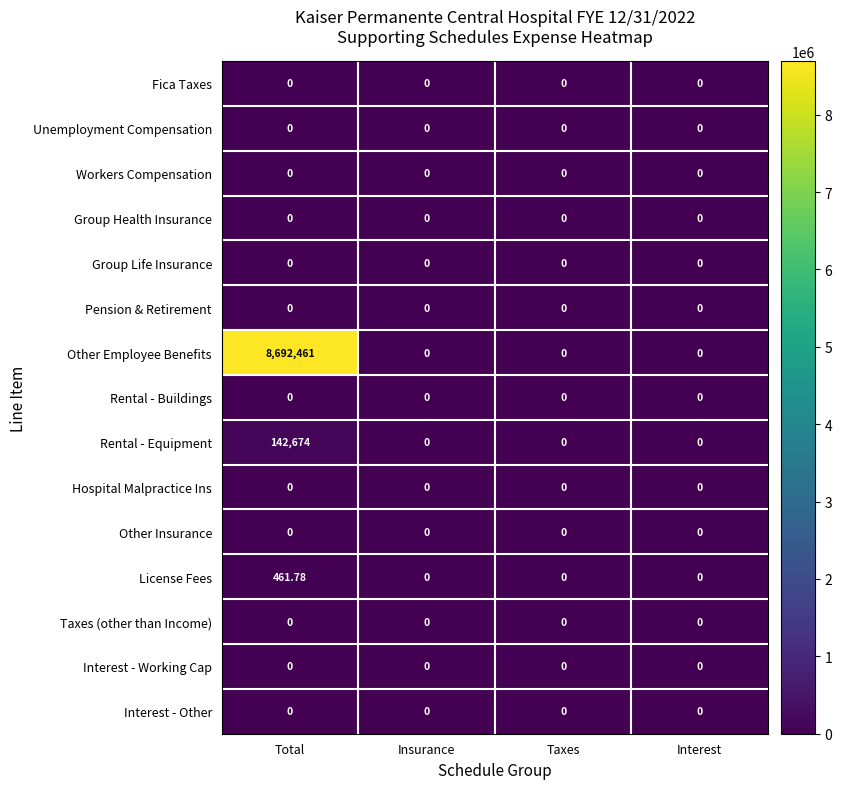

Is the value of Other Employee Benefits at Total greater than the value of Group Life Insurance at Taxes?

Yes